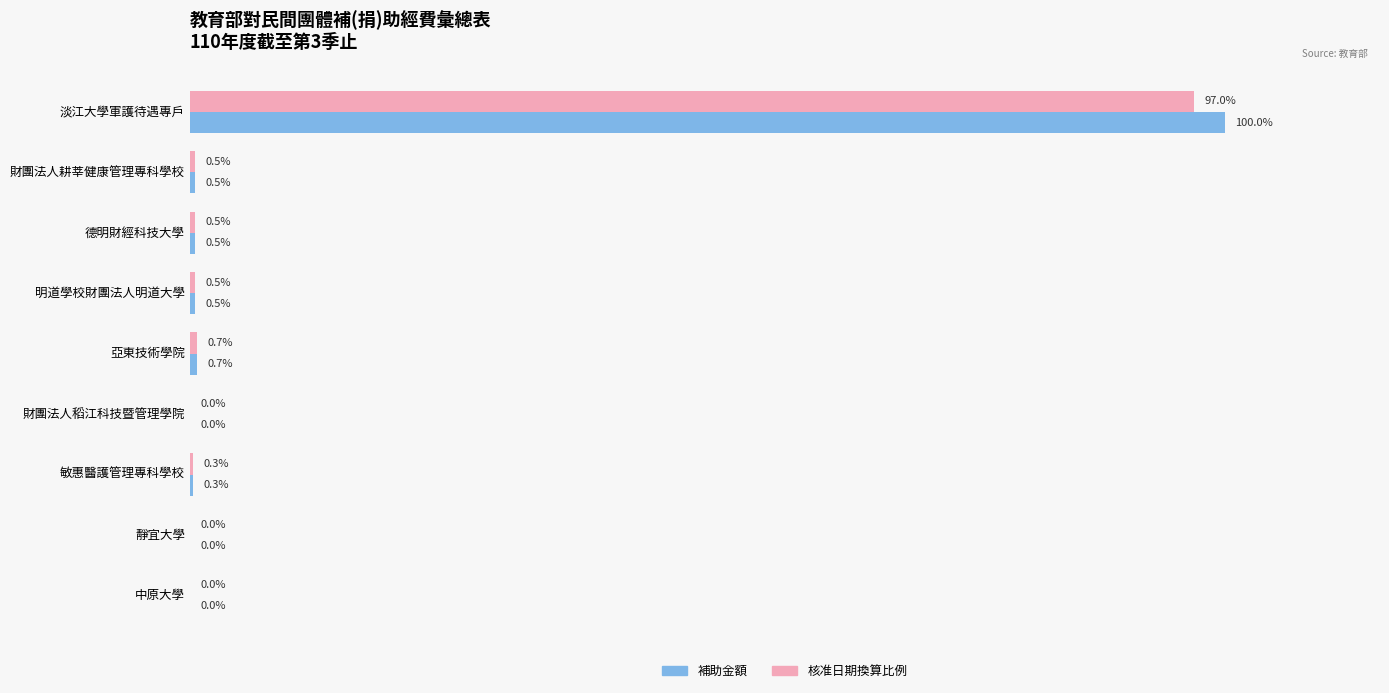

Is the value of 核准日期換算比例 at 靜宜大學 greater than the value of 補助金額 at 淡江大學軍護待遇專戶?

No